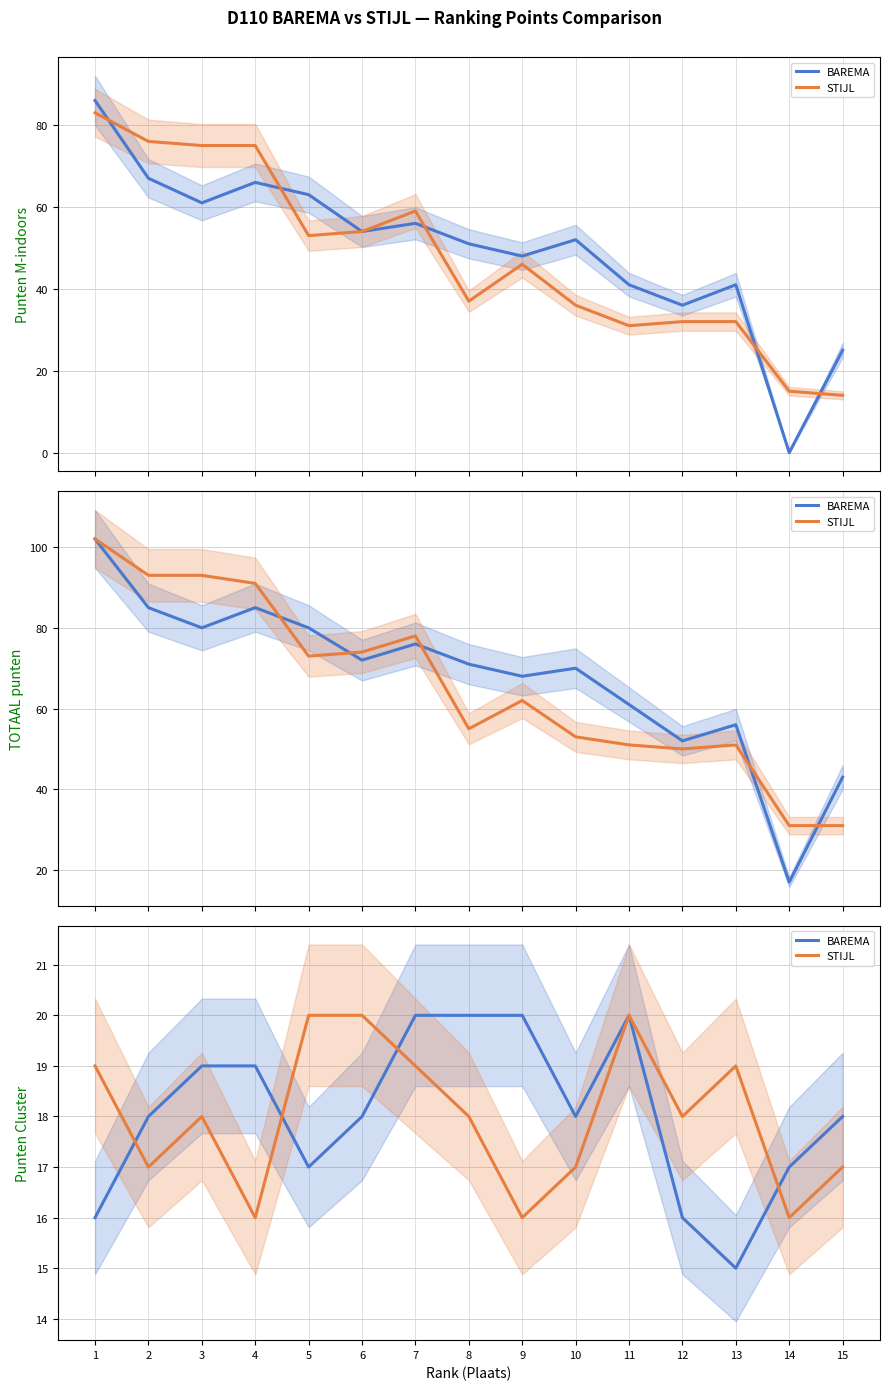

Rank the series by their maximum value, from highest to lowest.

BAREMA, STIJL